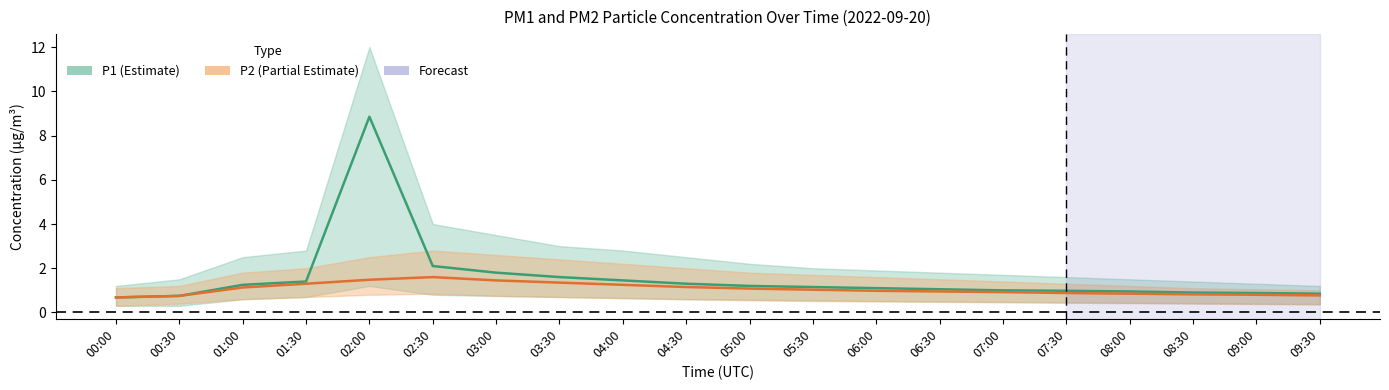

The value of P2 at 03:00 is 1.4. True or false?

True